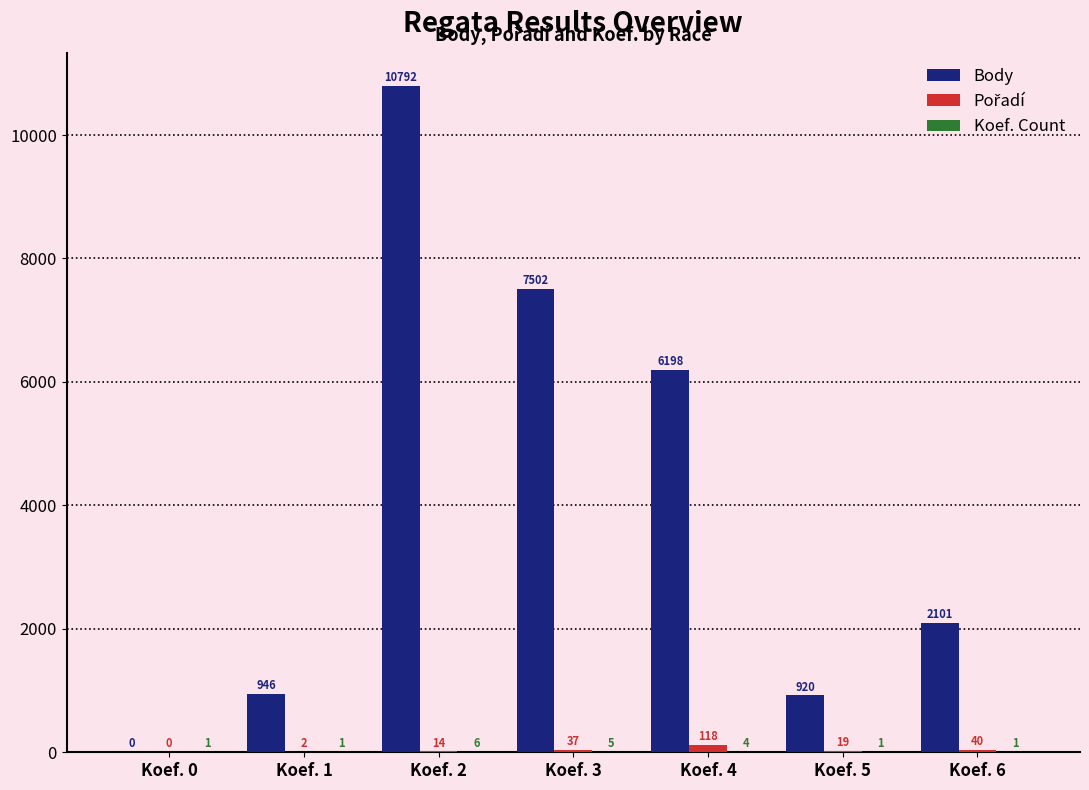

Is it true that Body equals 7502 at Koef. 3?

True